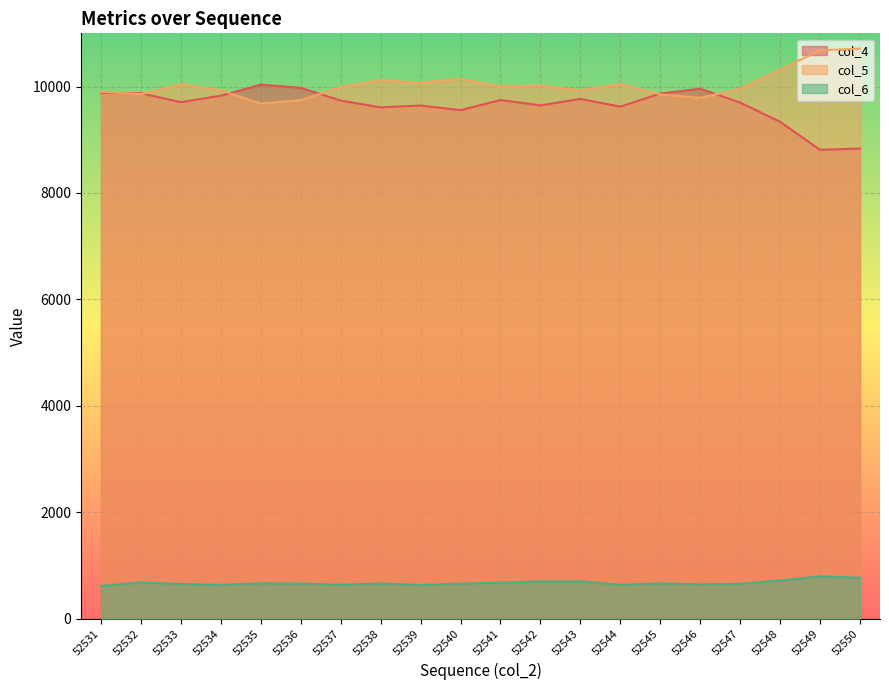

What is the minimum value shown in the chart?

613